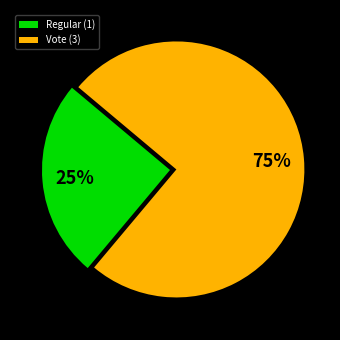

True or false: Regular (1) accounts for 31% of the total.

False